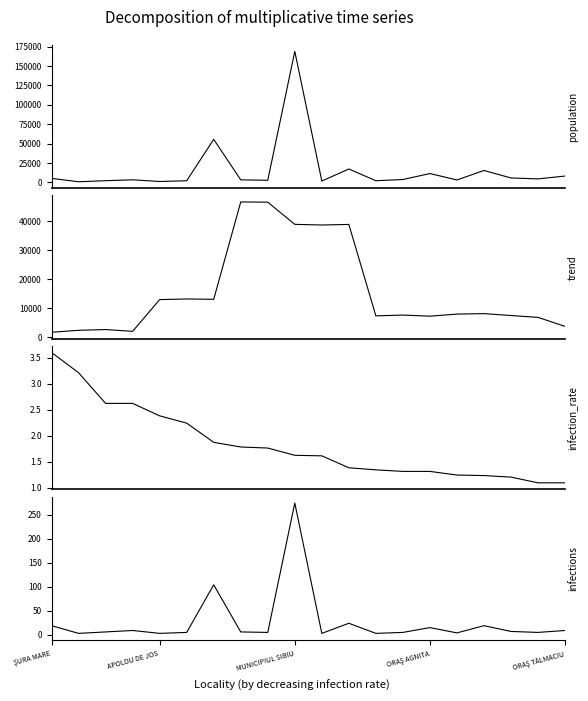

In trend (population smooth), how many points are lower than both neighbors (excluding endpoints)?

5